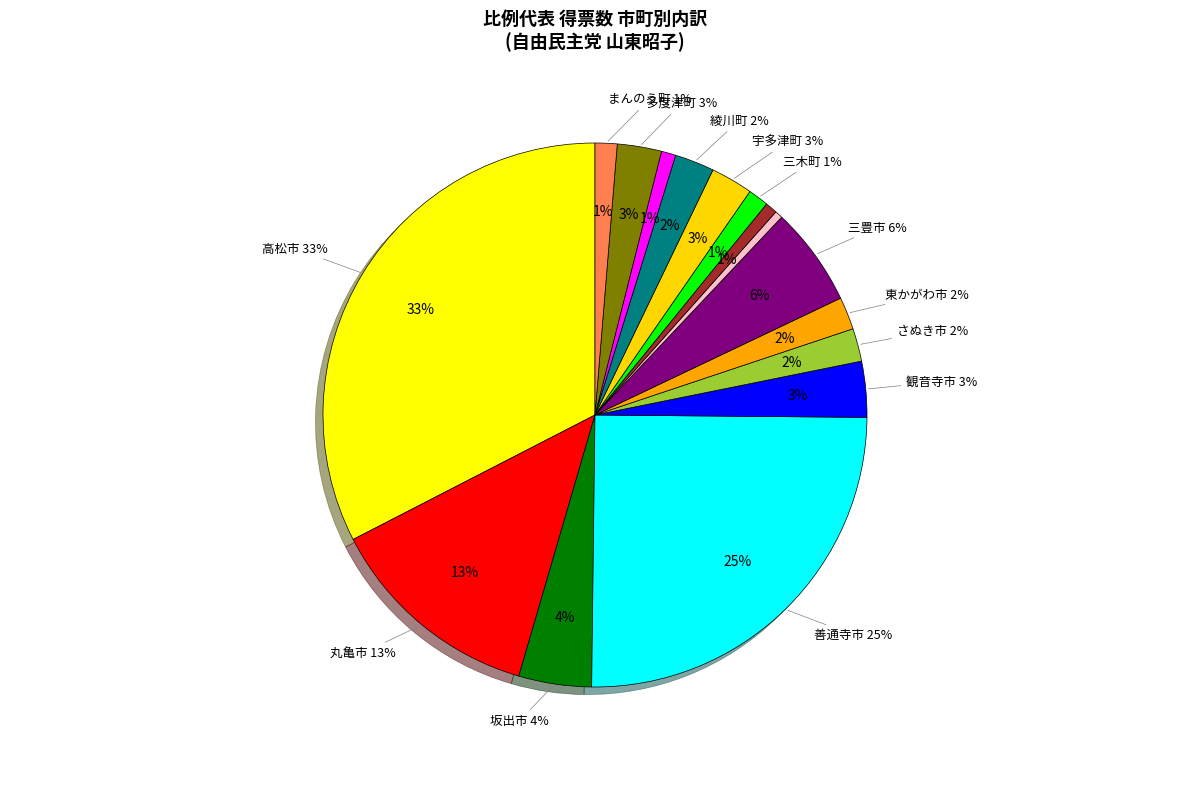

What is the change in value from 高松市 to 善通寺市?

-104.8